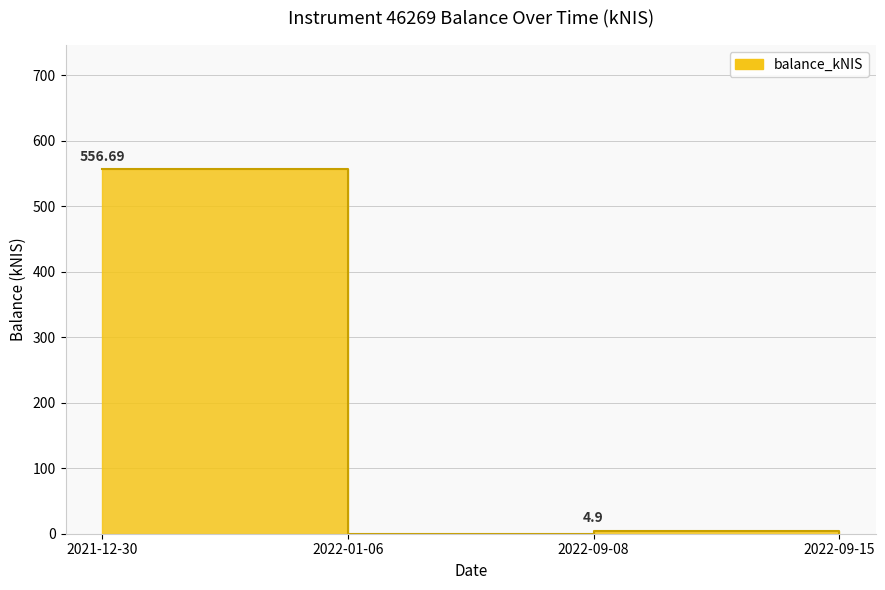

What is the label of the 2nd point from the right?

2022-09-08